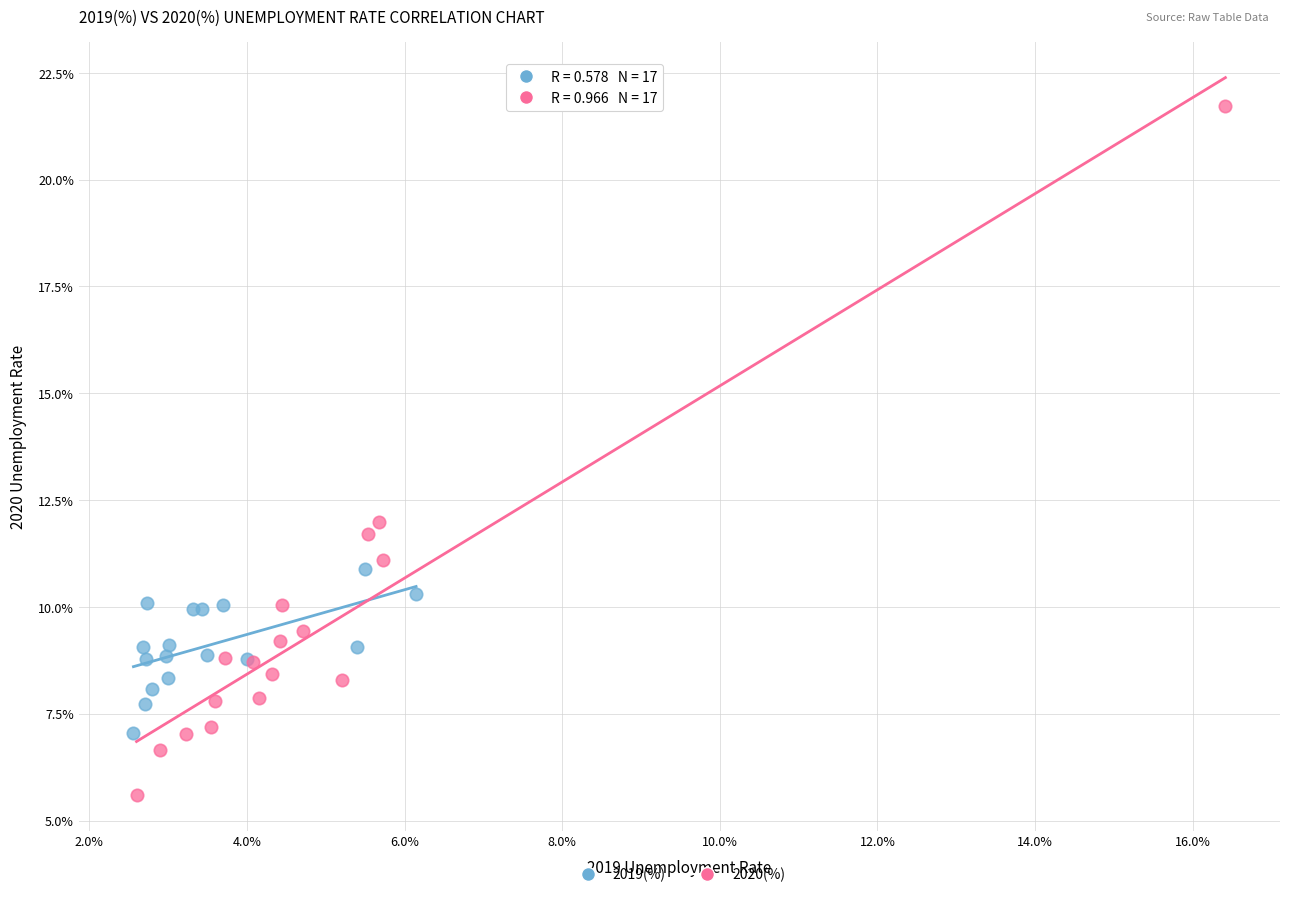

Which series reaches the maximum Y coordinate?

2020(%)